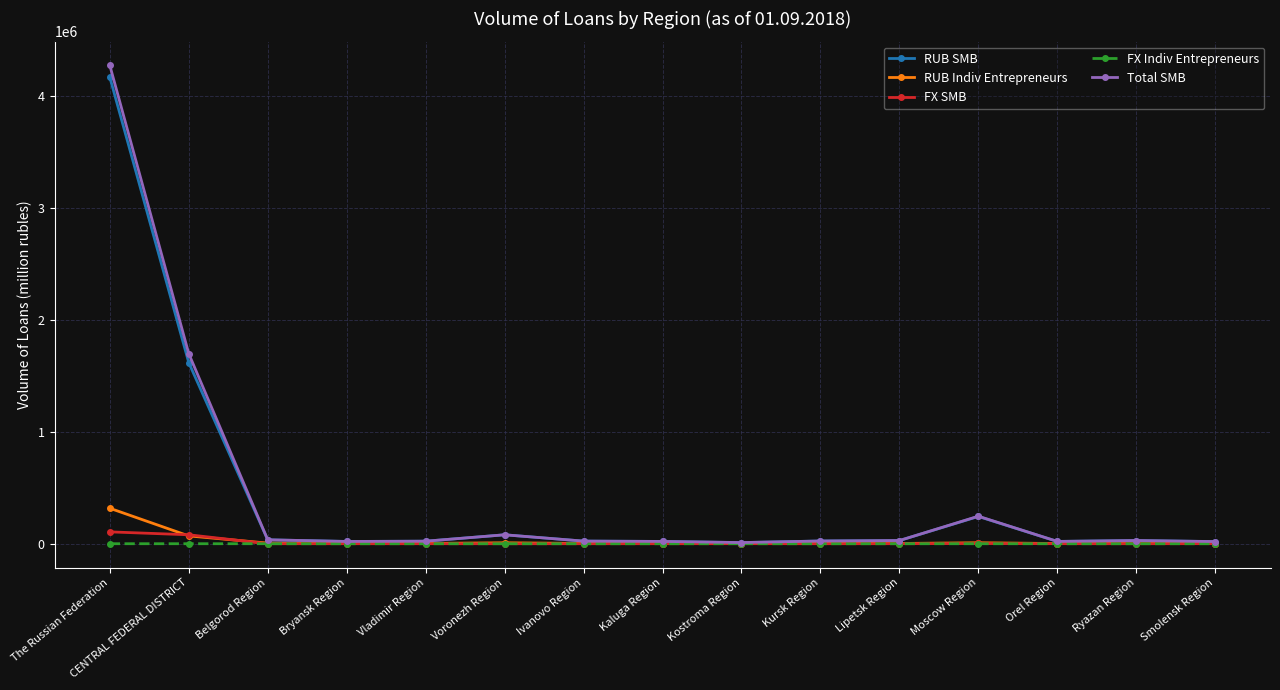

At which category is the sum across all series the highest?

The Russian Federation